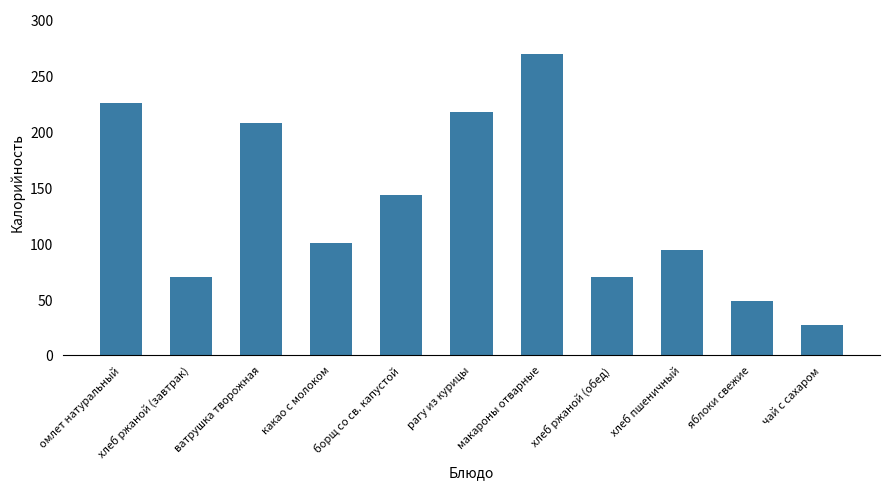

What position from the left is рагу из курицы?

6